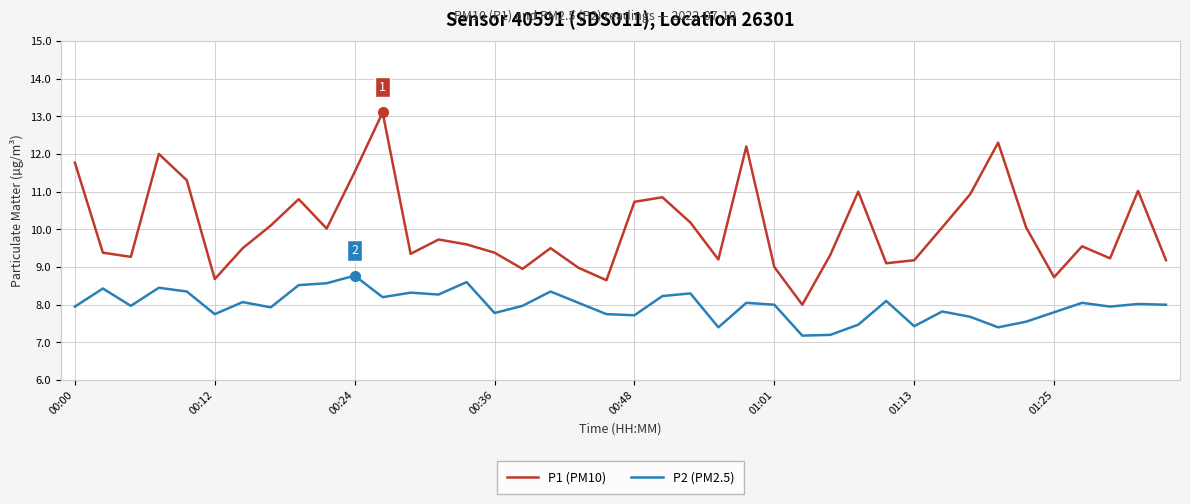

Which series has the widest spread of values?

P1 (PM10)